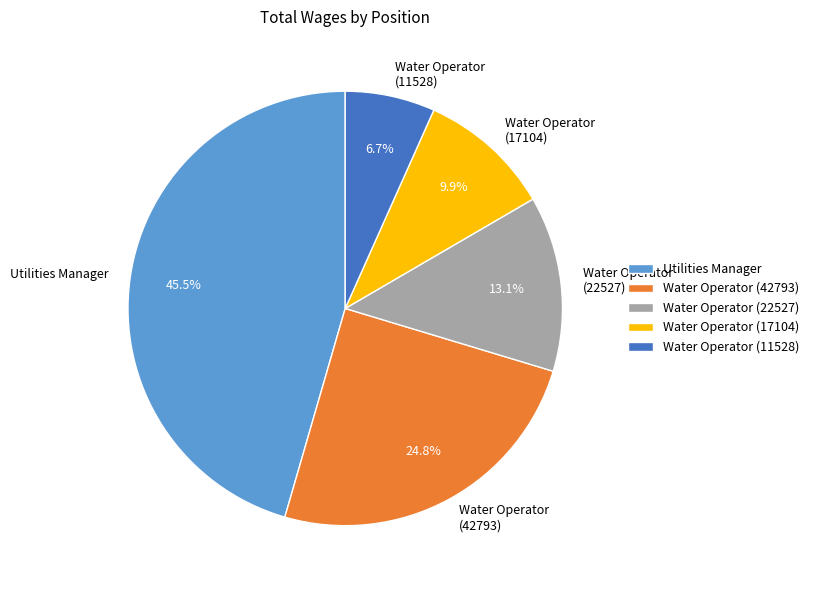

To the nearest percent, what is the difference between the largest and smallest slice percentages?

39%